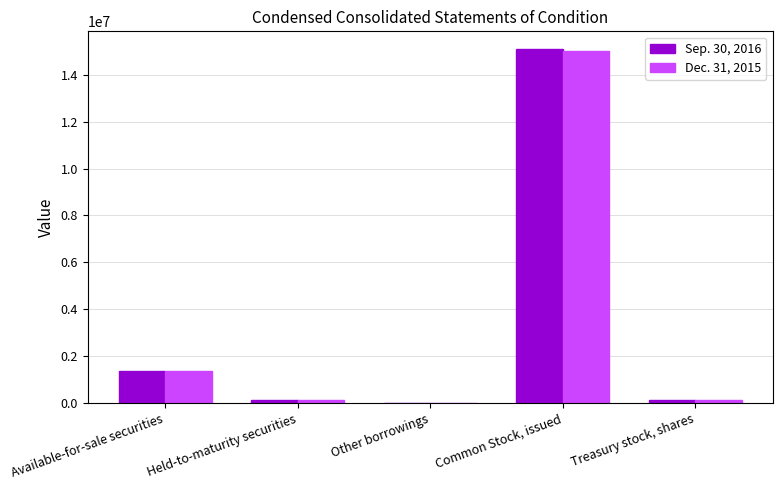

At which label is Dec. 31, 2015 closest to 7513085?

Available-for-sale securities